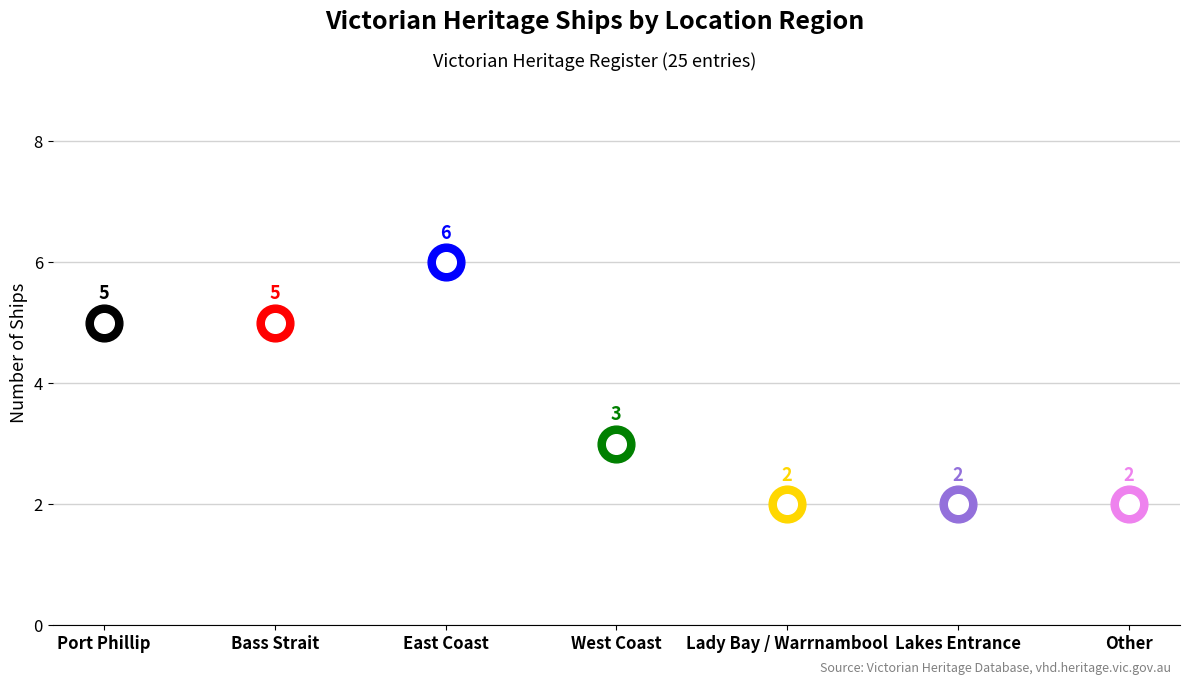

What is the ratio of the value at Lakes Entrance to the value at Port Phillip?

0.4